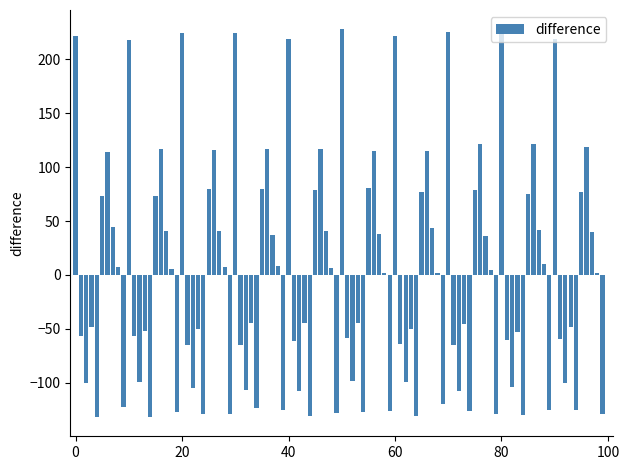

What is the difference between the second highest and minimum values?

358.6